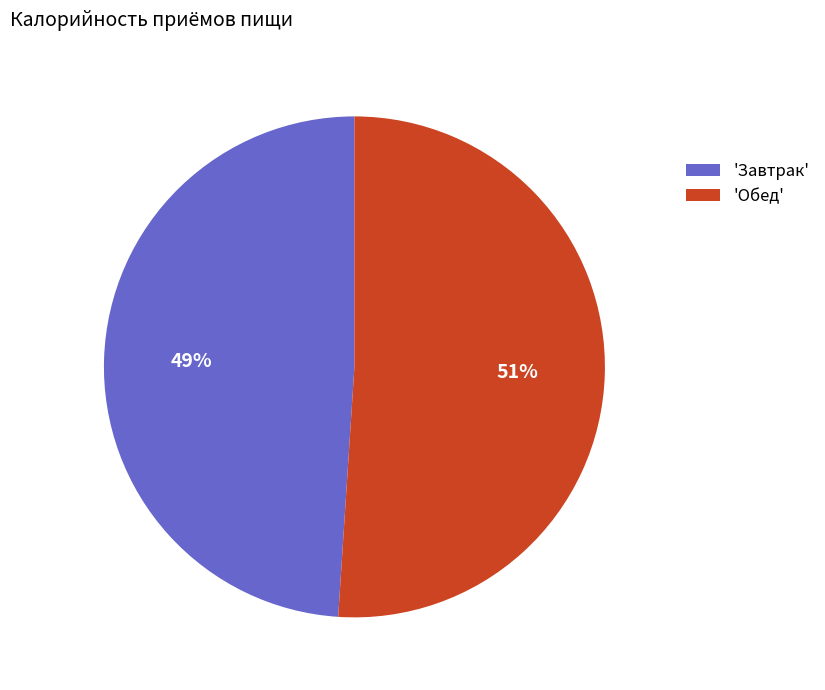

Is it true that 'Обед' is 51% of the pie?

True